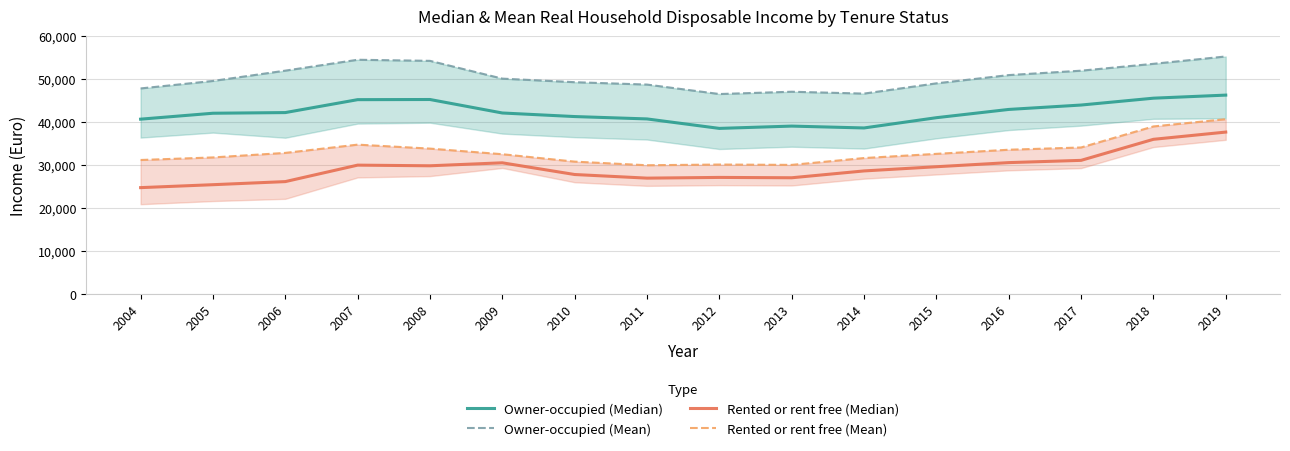

What is the sum of all Owner-occupied (Mean) values?

806910